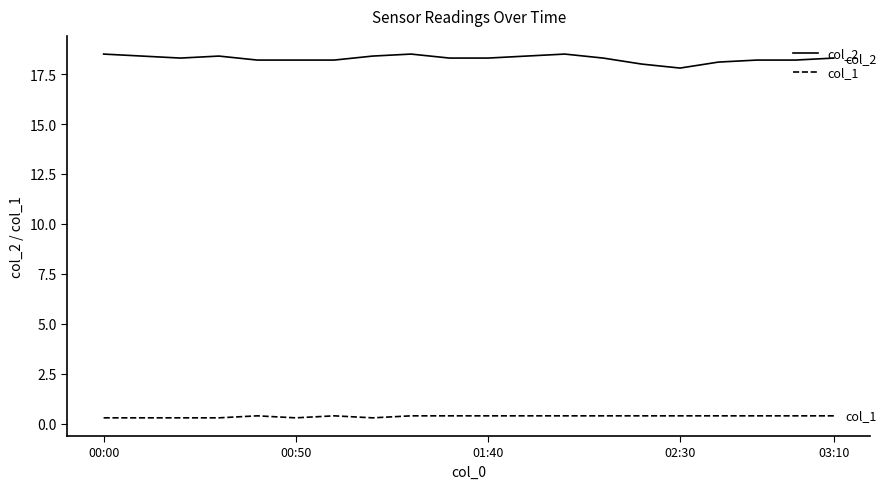

List the series in order of their overall mean, highest first.

col_2, col_1